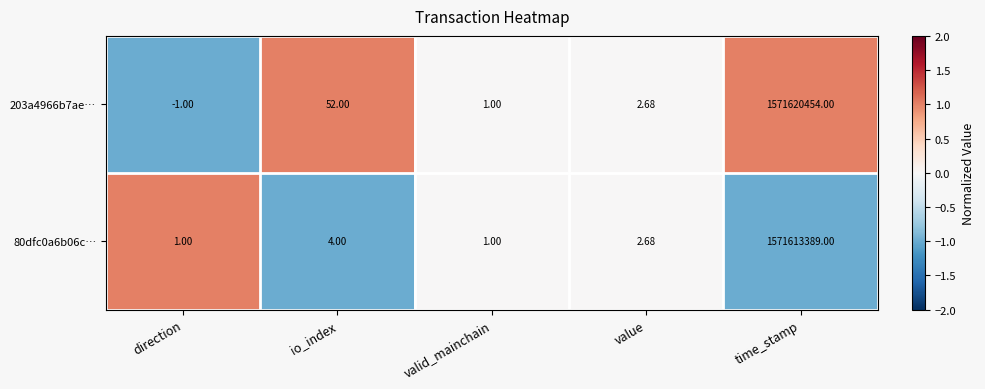

Which category has the highest value across all series?

time_stamp